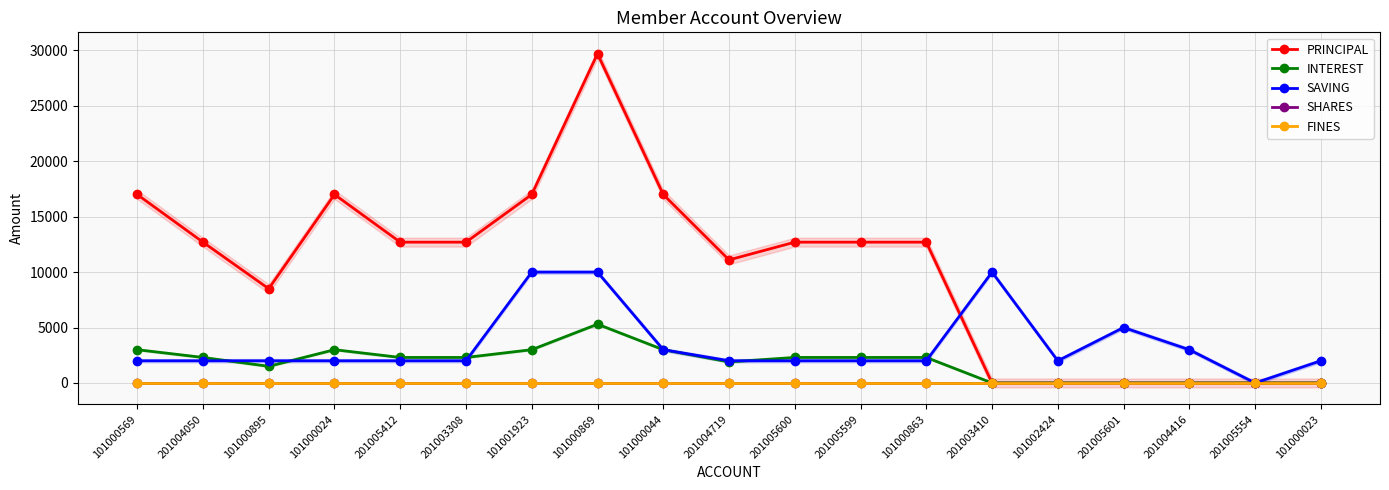

Where is SHARES nearest to the value 0?

101000569